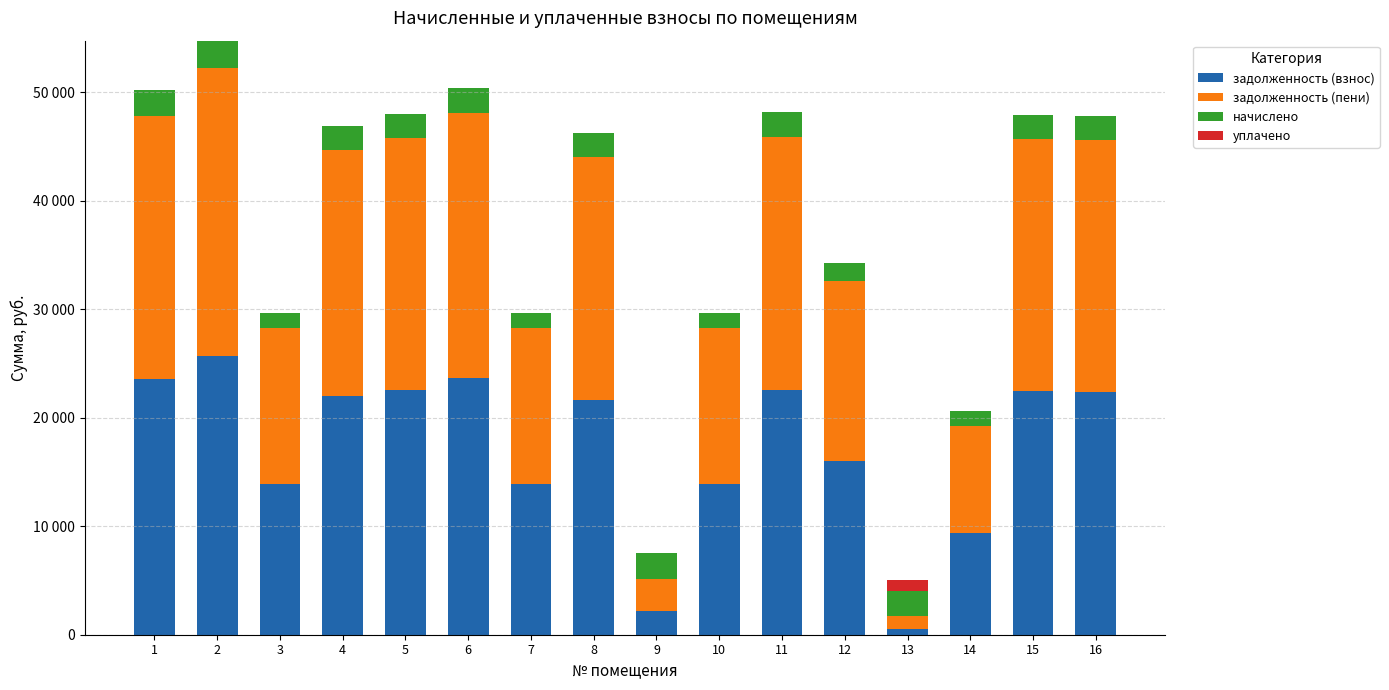

Which series changed the most between 1 and 5?

задолженность (пени)